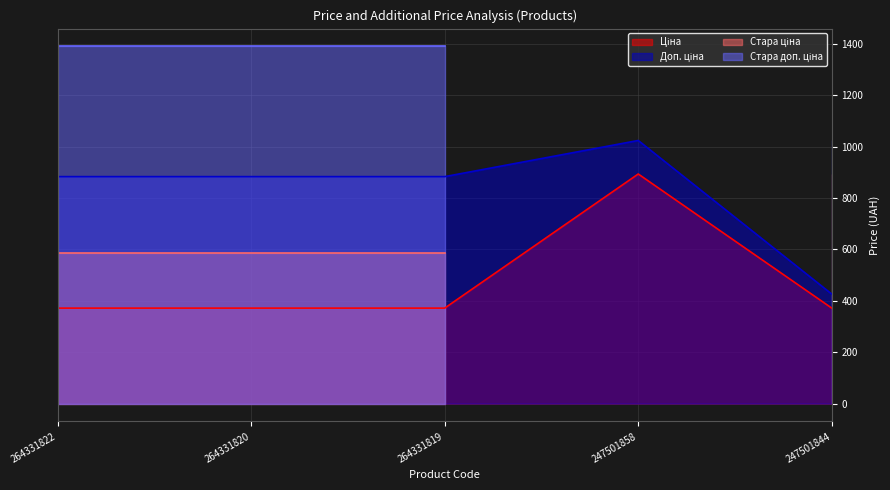

What is the spread (max minus min) of values at 247501858?

130.4